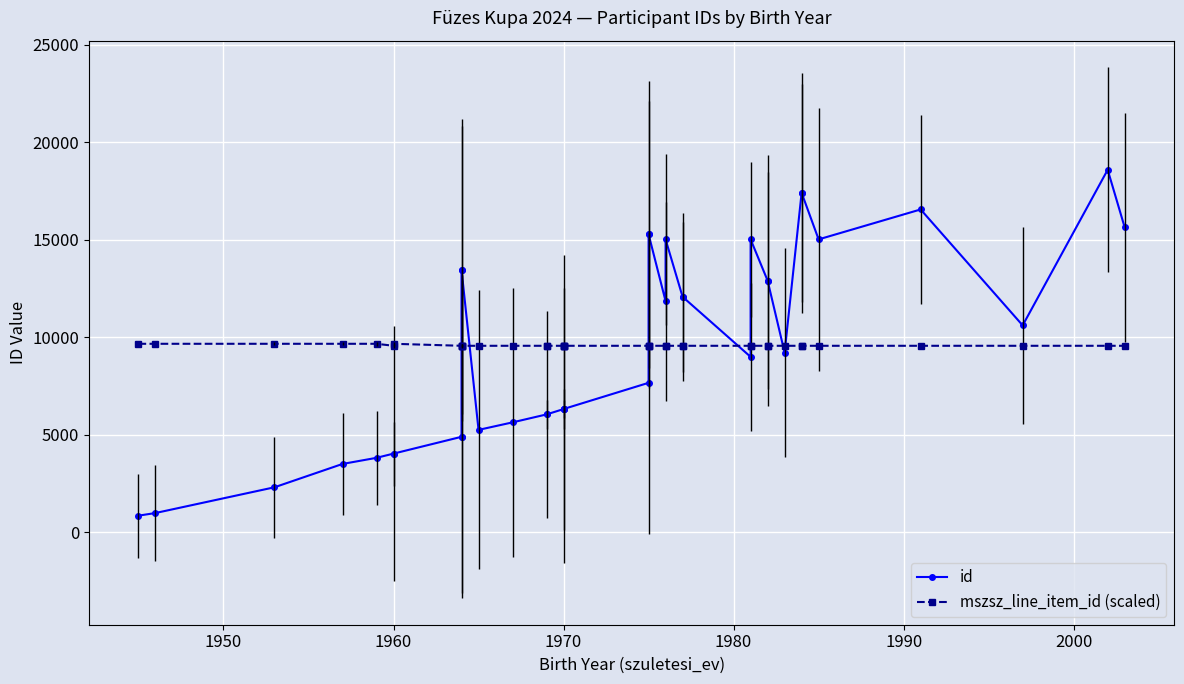

Which series ends up on top after the final intersection of mszsz_line_item_id (scaled) and id?

id